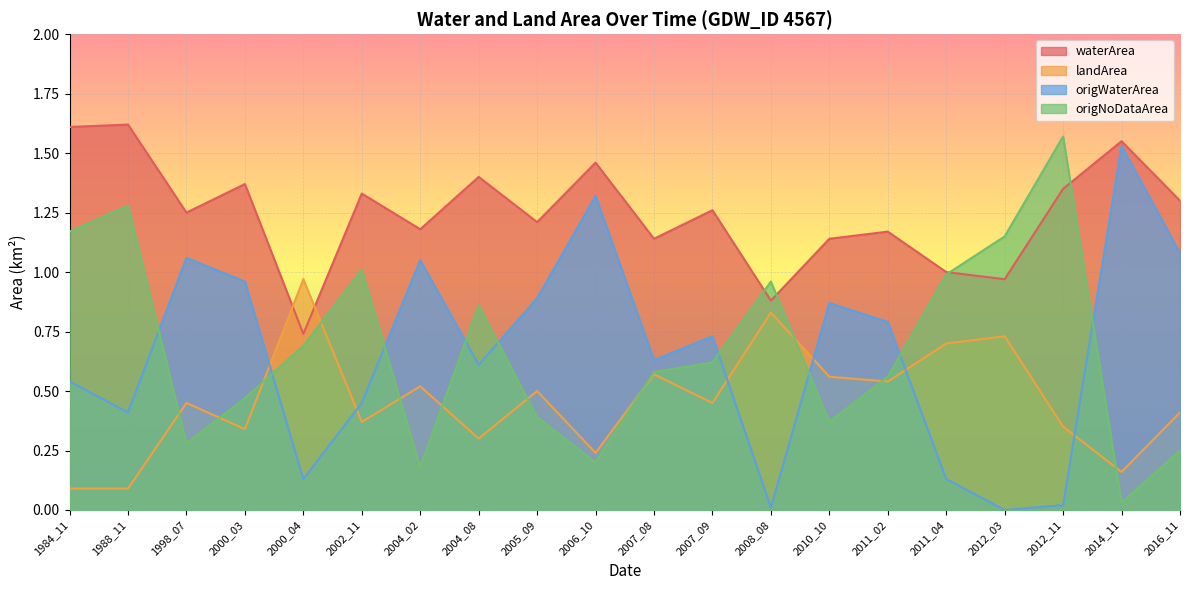

Count the number of categories in the chart.

20